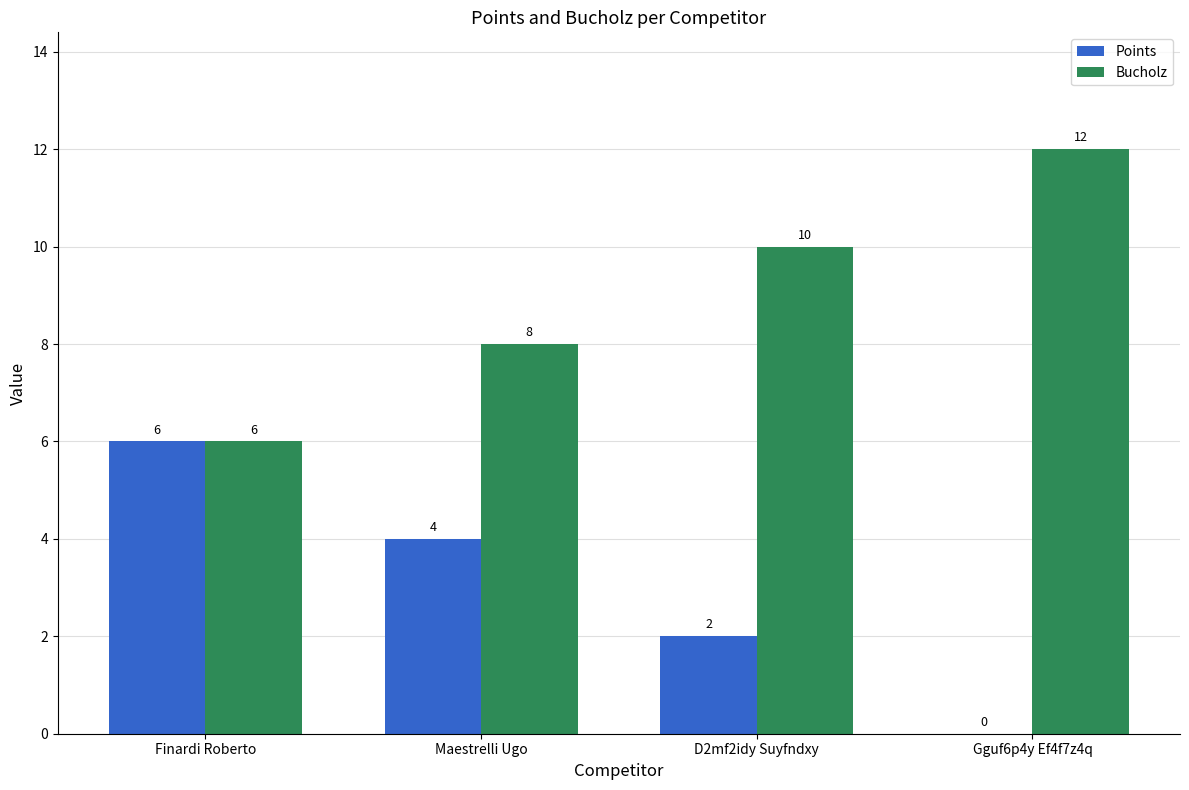

Reading left to right, extract all data points from this chart.

Points: Finardi Roberto=6	Maestrelli Ugo=4	D2mf2idy Suyfndxy=2	Gguf6p4y Ef4f7z4q=0
Bucholz: Finardi Roberto=6	Maestrelli Ugo=8	D2mf2idy Suyfndxy=10	Gguf6p4y Ef4f7z4q=12